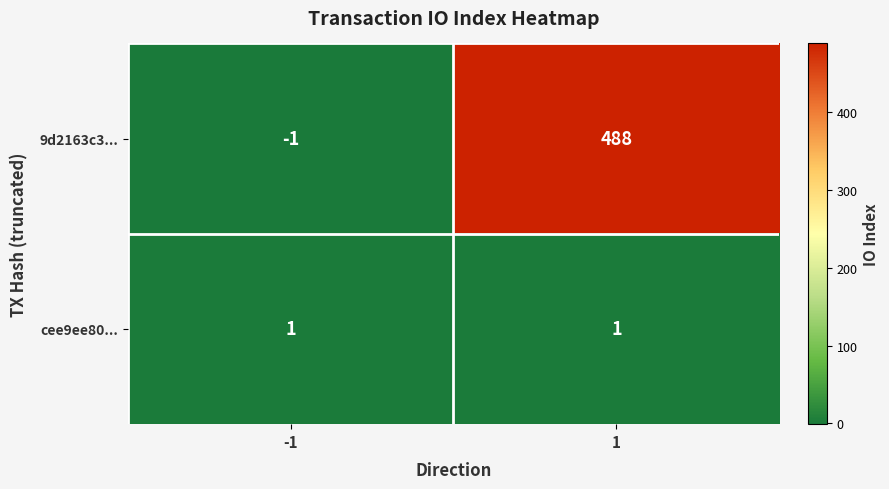

What is the smallest value displayed?

-1